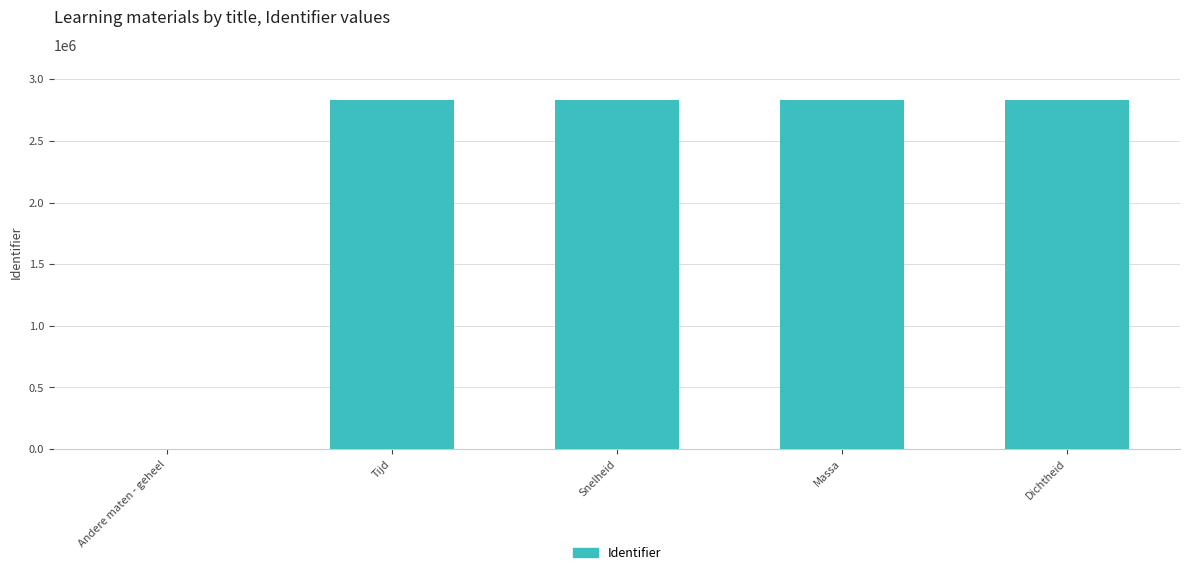

The chart shows a value of 2831021 at Snelheid. True or false?

True